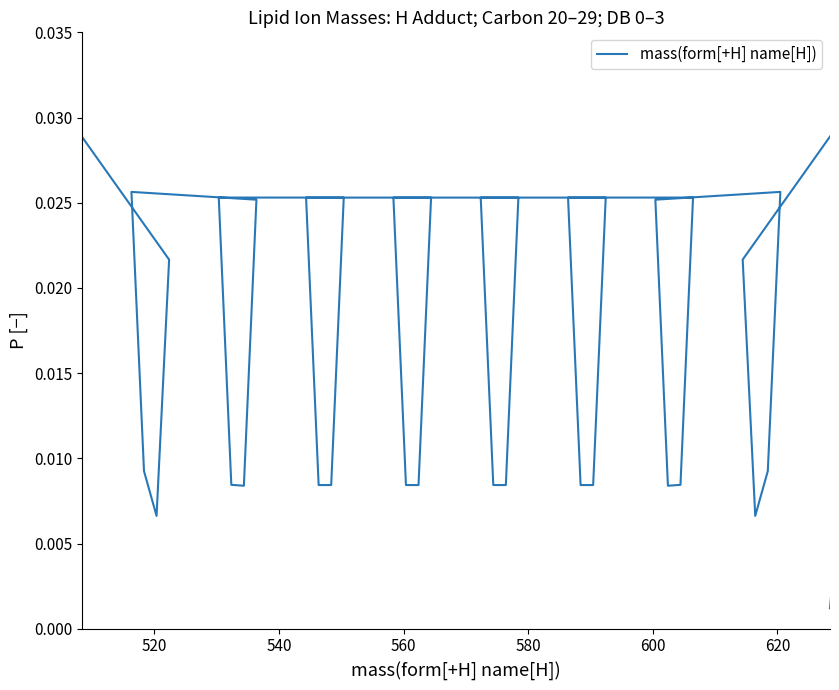

Is this an area chart (filled region under the line)?

No